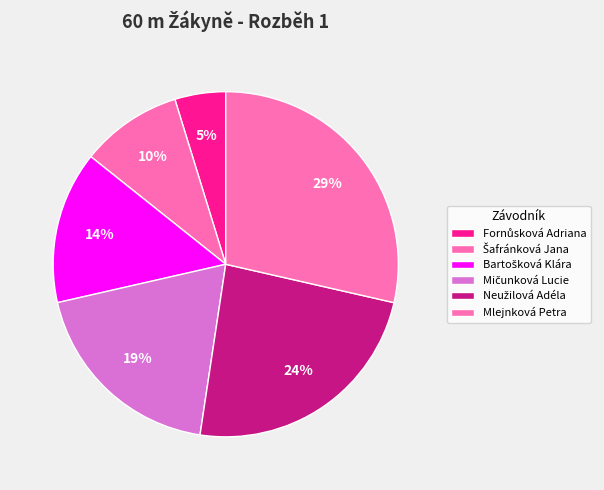

How many segments does this pie chart have?

6